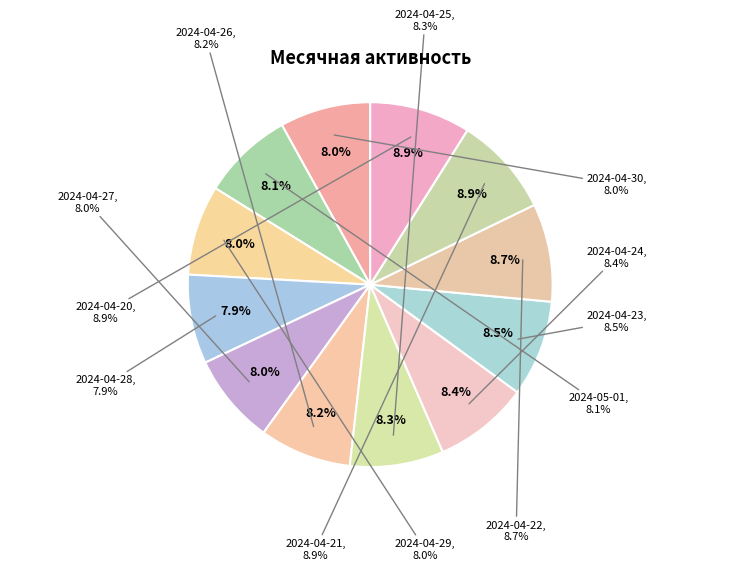

Does 2024-04-29 represent more than half of the total?

No